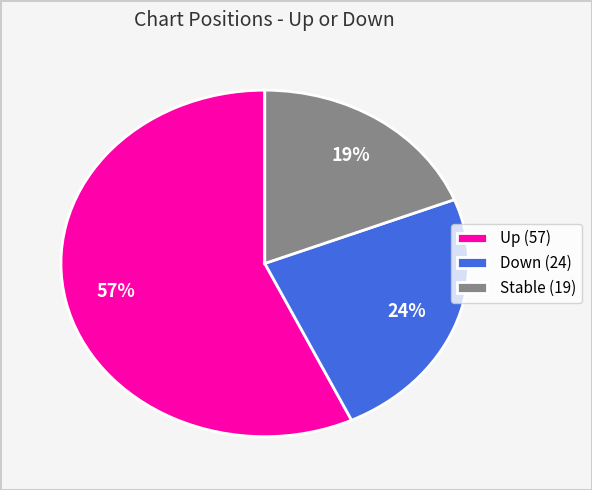

What is the majority slice?

Up (57)